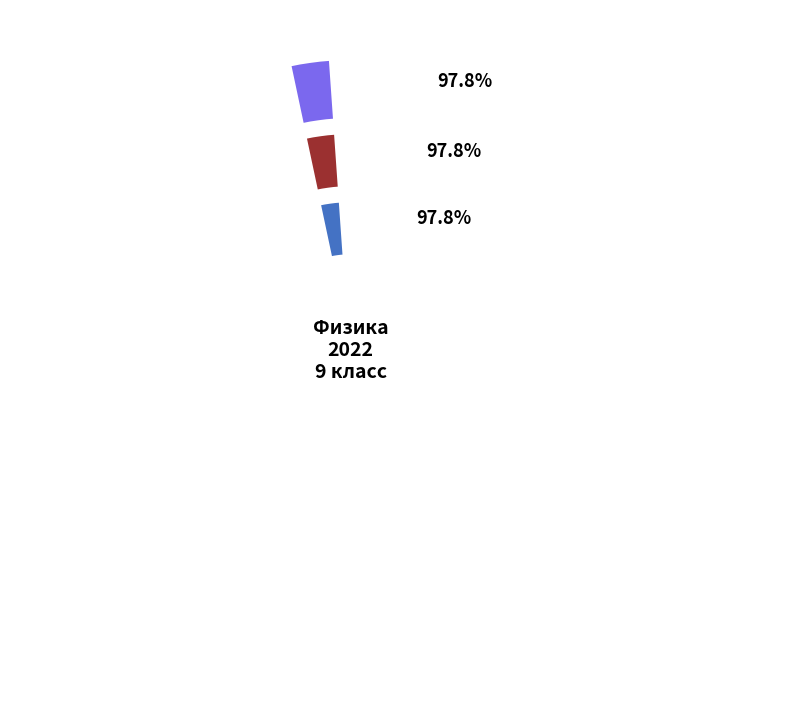

What is the smallest slice in the pie chart?

Повысили